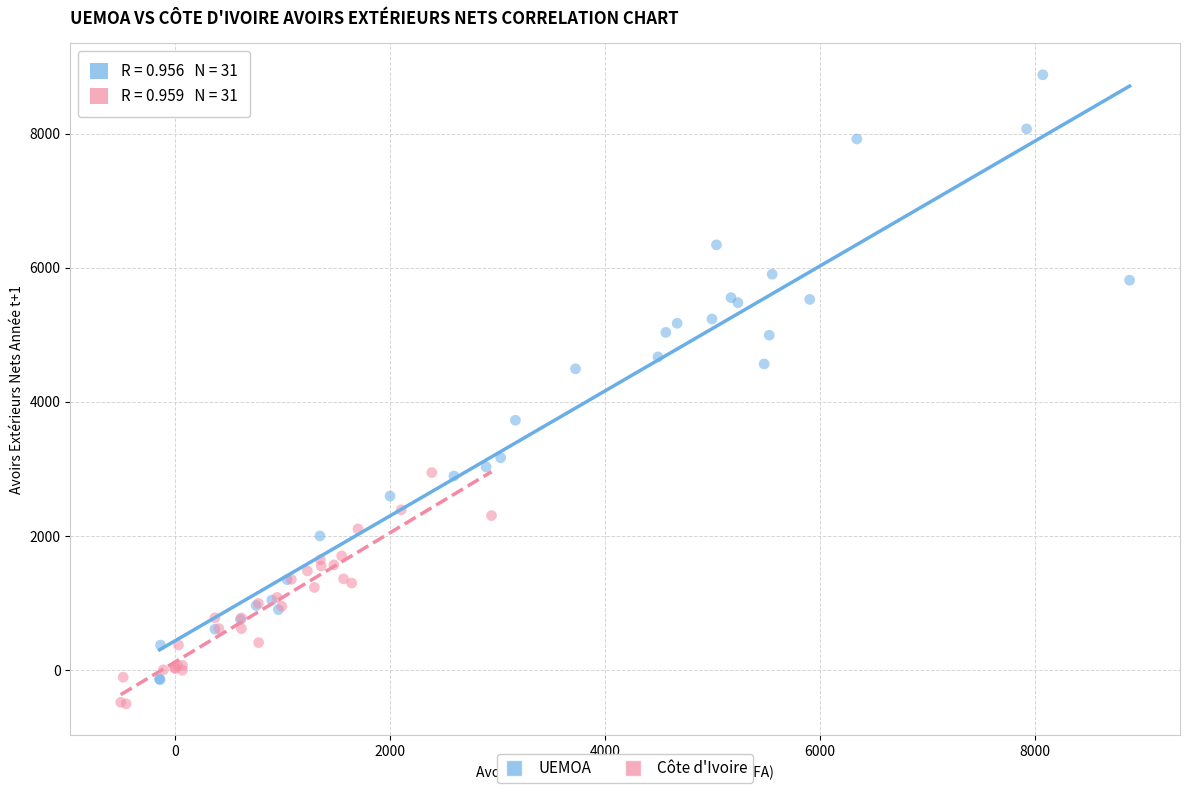

What are all the series names shown in the legend?

UEMOA, Côte d'Ivoire